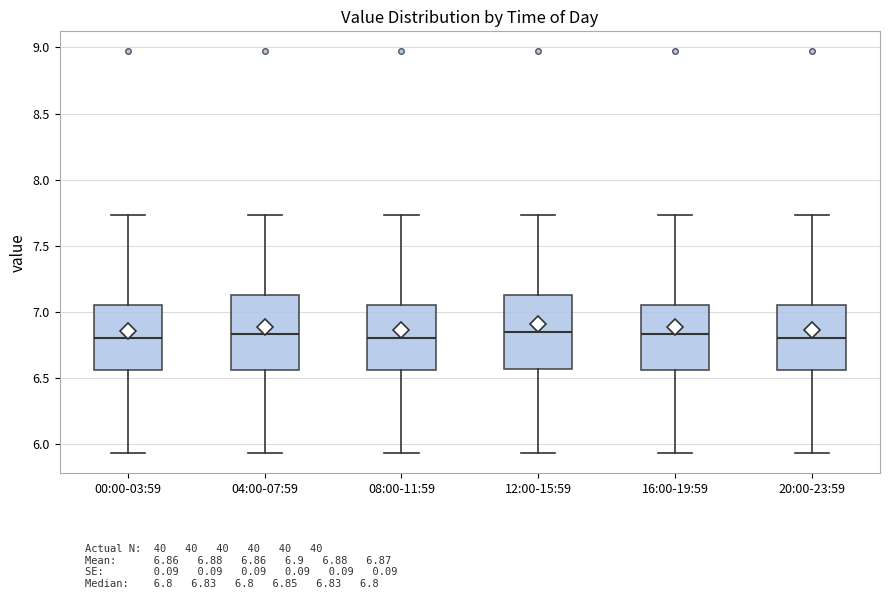

Where does the lower whisker of the box for 20:00-23:59 end on the y-axis? The values are not printed on the chart, so give them approximately, as read against the axis.

5.95